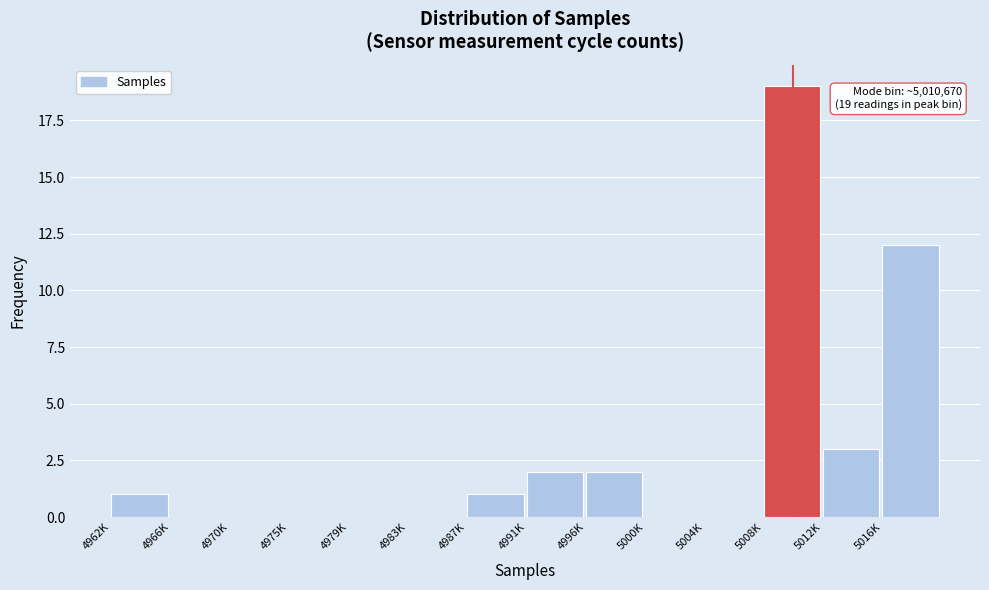

Reading left to right, what are all the values shown in this chart?

4962K=1	4966K=0	4970K=0	4975K=0	4979K=0	4983K=0	4987K=1	4991K=2	4996K=2	5000K=0	5004K=0	5008K=19	5012K=3	5016K=12